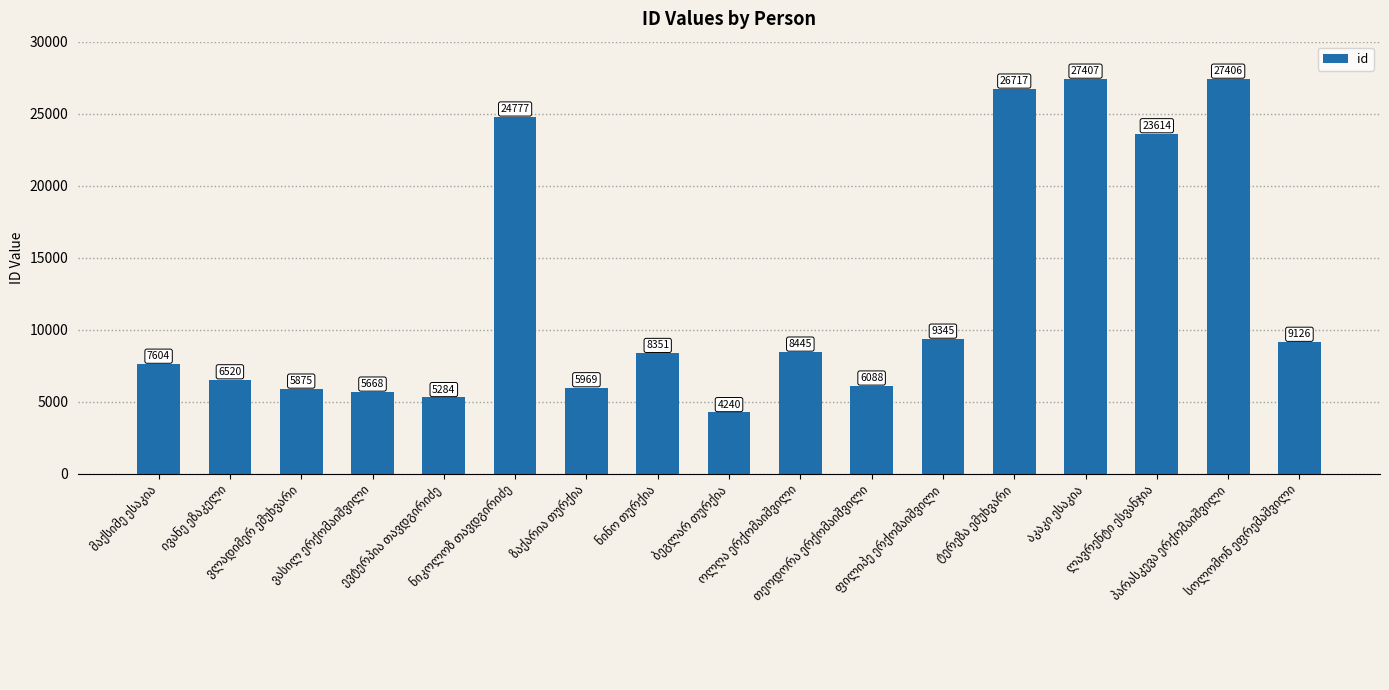

How many bars are there in total?

17